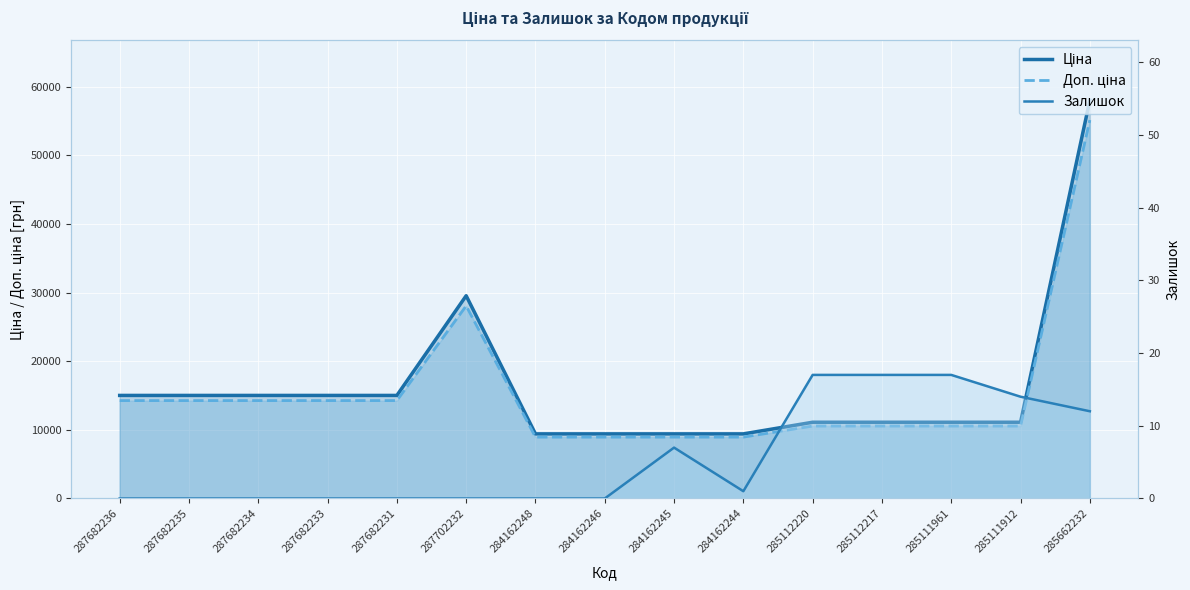

Which label corresponds to the largest value in the chart?

285662232